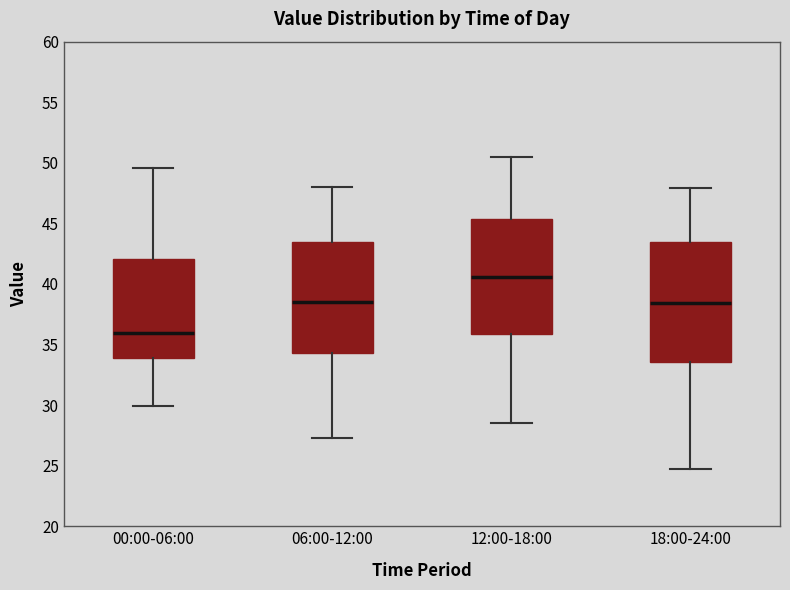

Which box has the lowest median line?

00:00-06:00